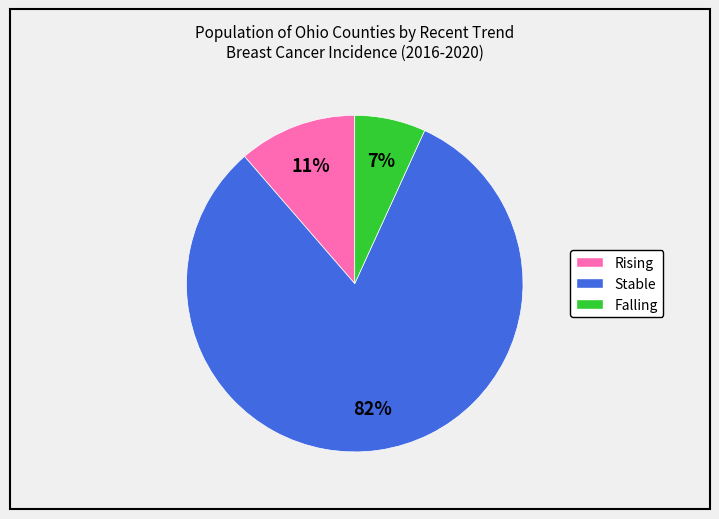

Rank the categories by value from lowest to highest.

Falling, Rising, Stable